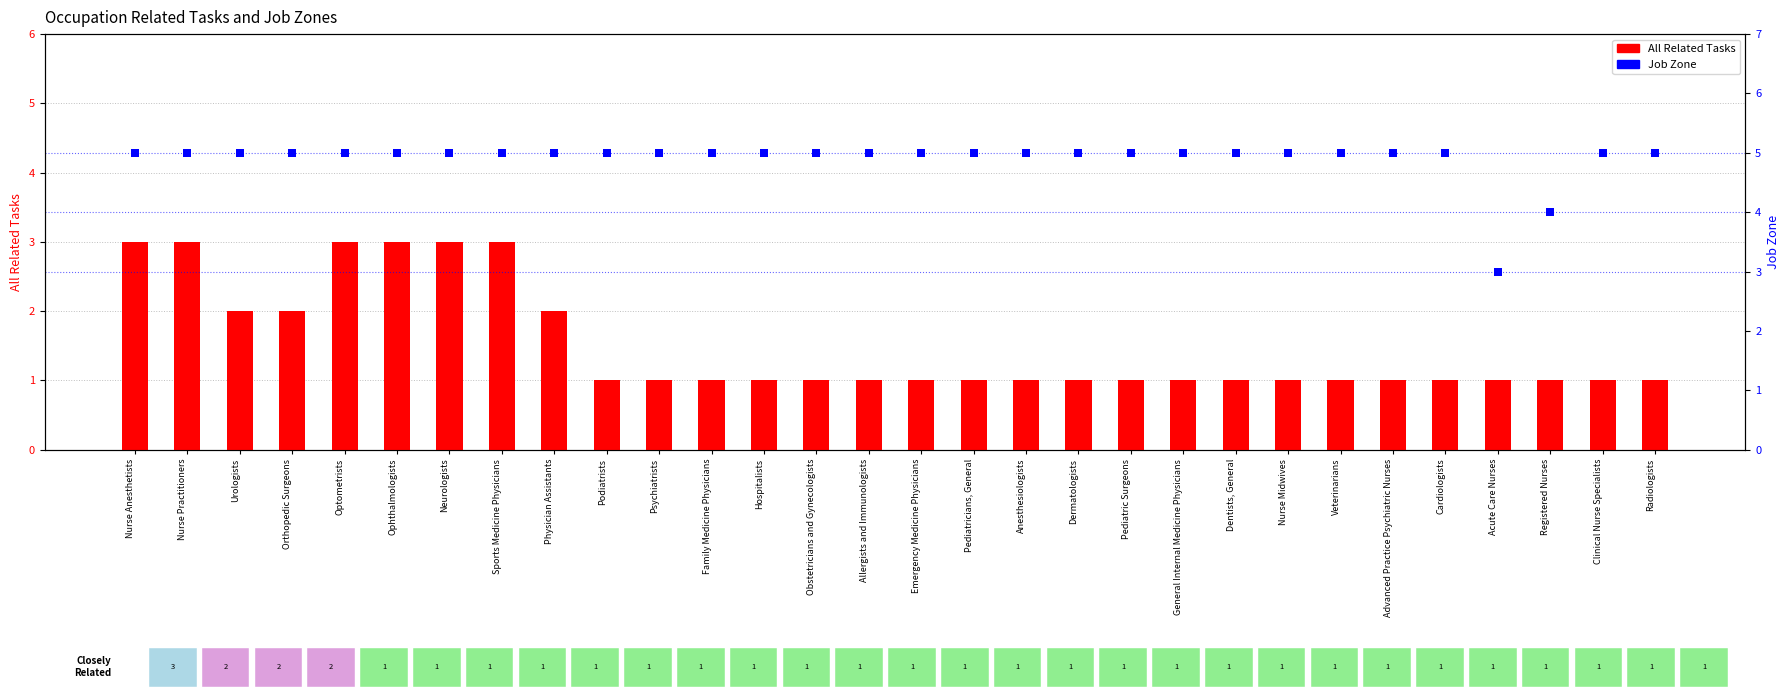

Is the value of All Related Tasks at Radiologists greater than the value of Job Zone at Neurologists?

No